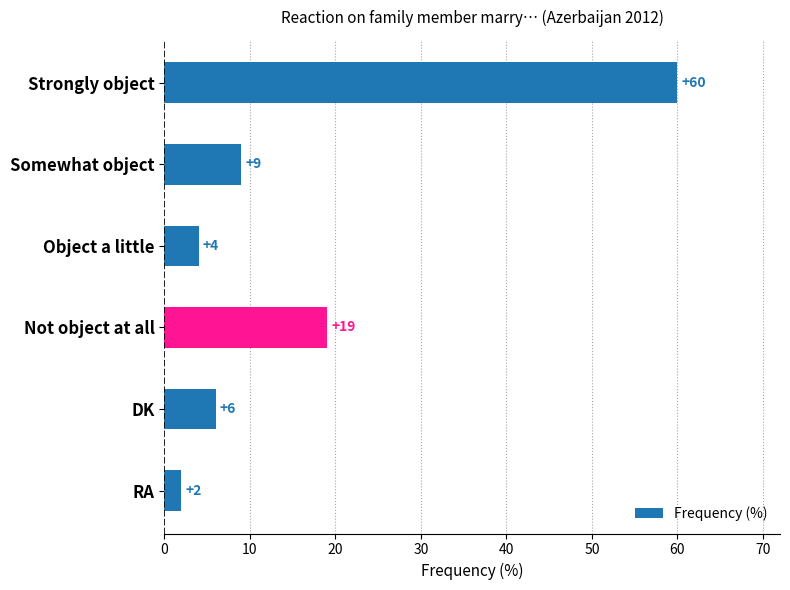

What is the difference between the maximum and minimum values?

58